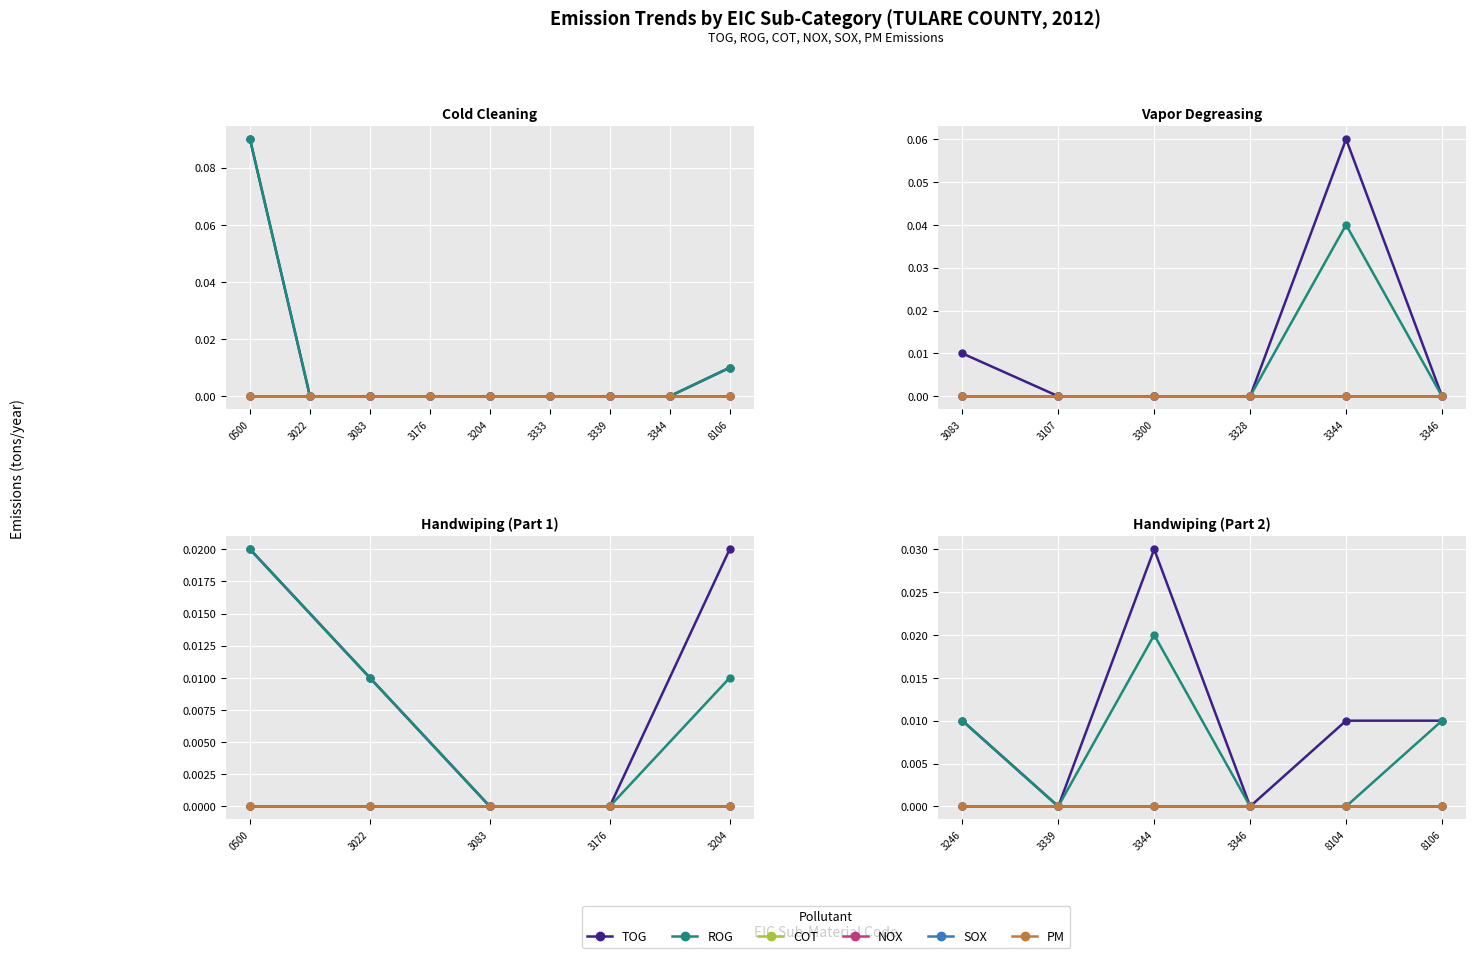

How many lines are shown in the chart?

6